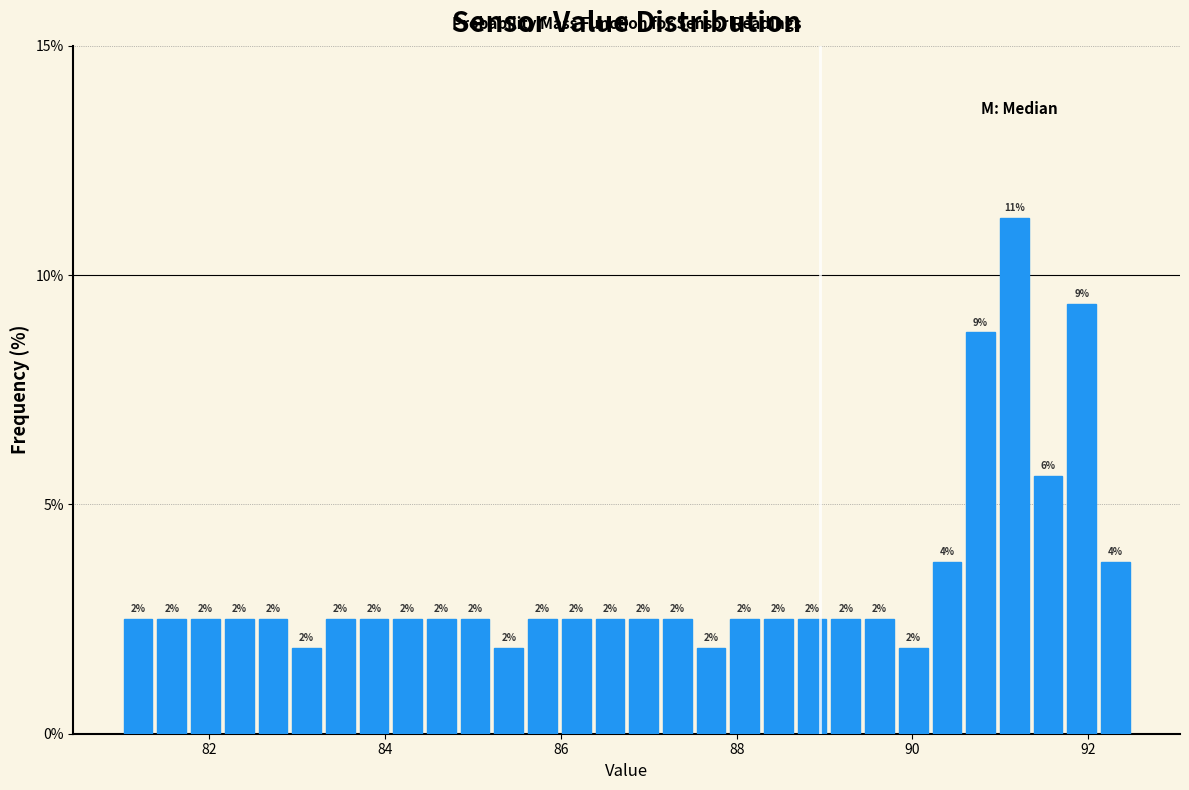

Around what value on the x-axis is the tallest bar? Give the approximate position of its centre, as read against the axis.

91.2